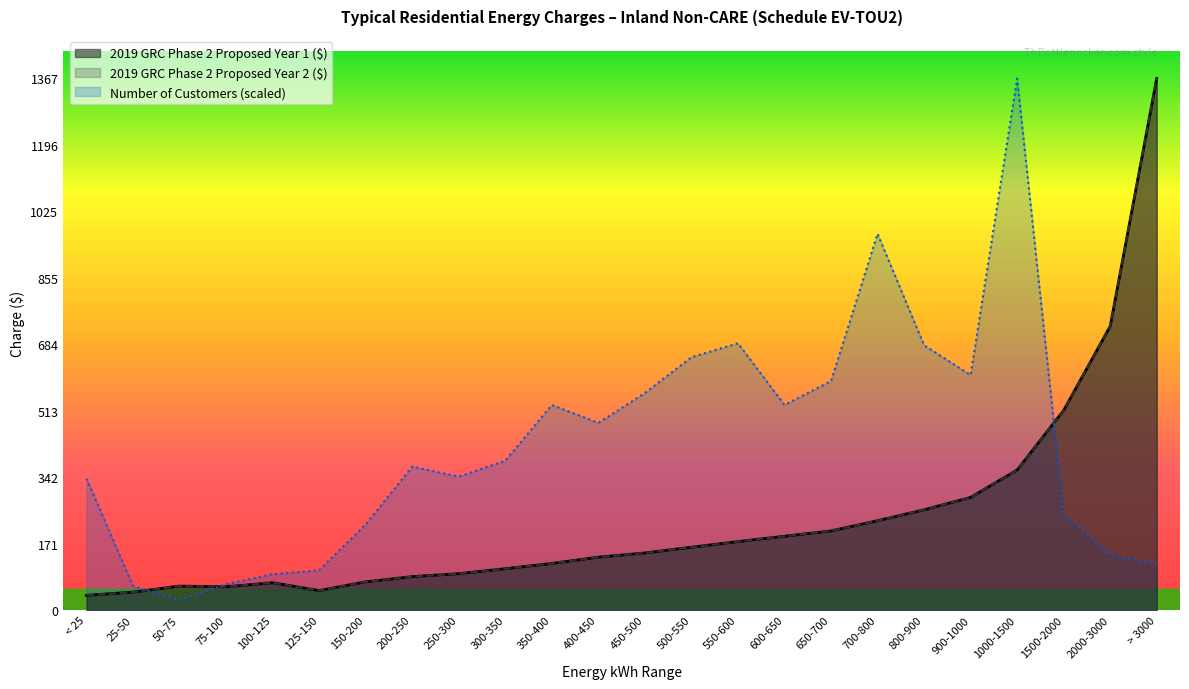

At which label is 2019 GRC Phase 2 Proposed Year 2 ($) closest to 702?

2000-3000